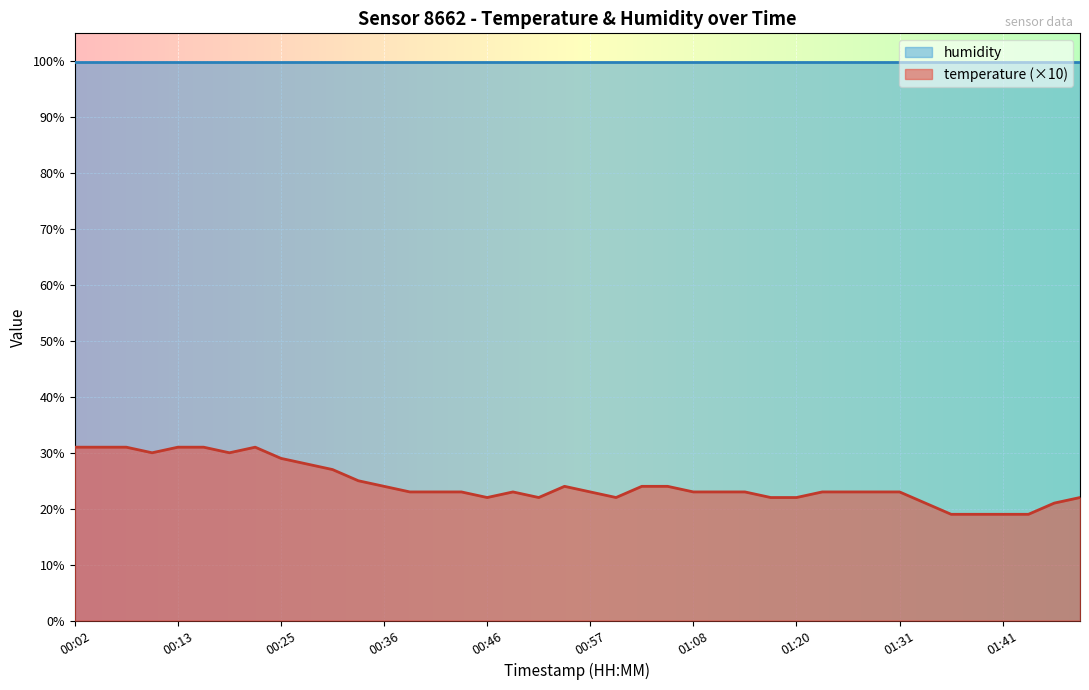

True or false: there are more than 1 points higher than both neighbors.

True